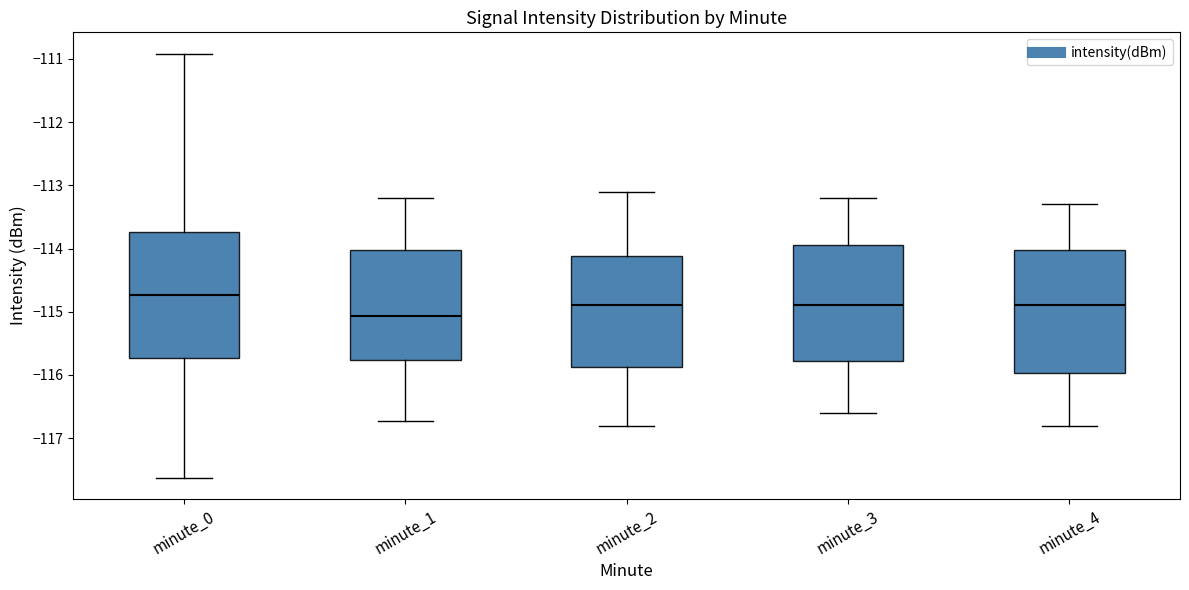

Reading left to right, transcribe this box plot: for each box, give where its median line is, the range the box spans, and where its two whiskers end, as read against the y-axis. The values are not printed on the chart, so give them approximately, as read against the axis.

minute_0: median -114.7, box -115.7 to -113.7, whiskers -117.6 to -110.9
minute_1: median -115.1, box -115.8 to -114.0, whiskers -116.7 to -113.2
minute_2: median -114.9, box -115.9 to -114.1, whiskers -116.8 to -113.1
minute_3: median -114.9, box -115.8 to -113.9, whiskers -116.6 to -113.2
minute_4: median -114.9, box -116.0 to -114.0, whiskers -116.8 to -113.3